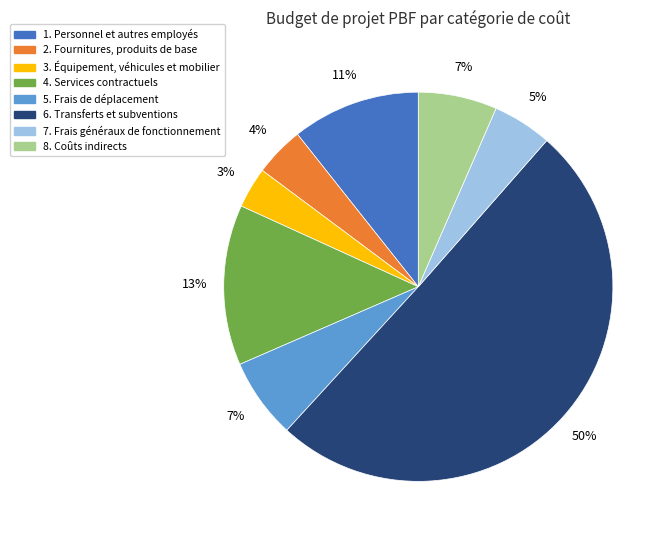

Combined, do 1. Personnel et autres employés and 8. Coûts indirects account for over 50%?

No